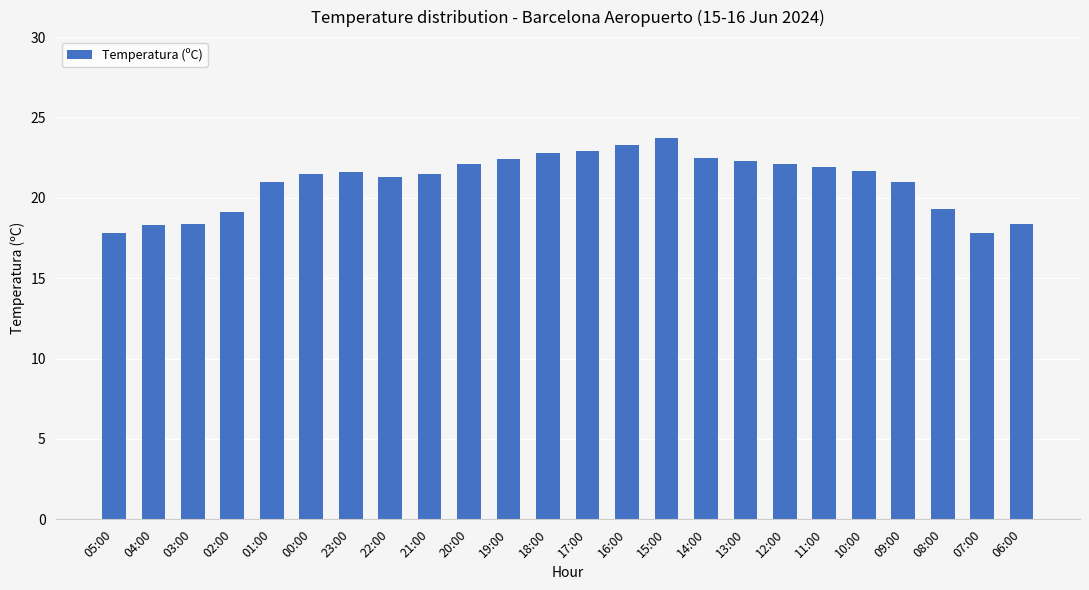

The chart shows a value of 10.3 at 00:00. True or false?

False